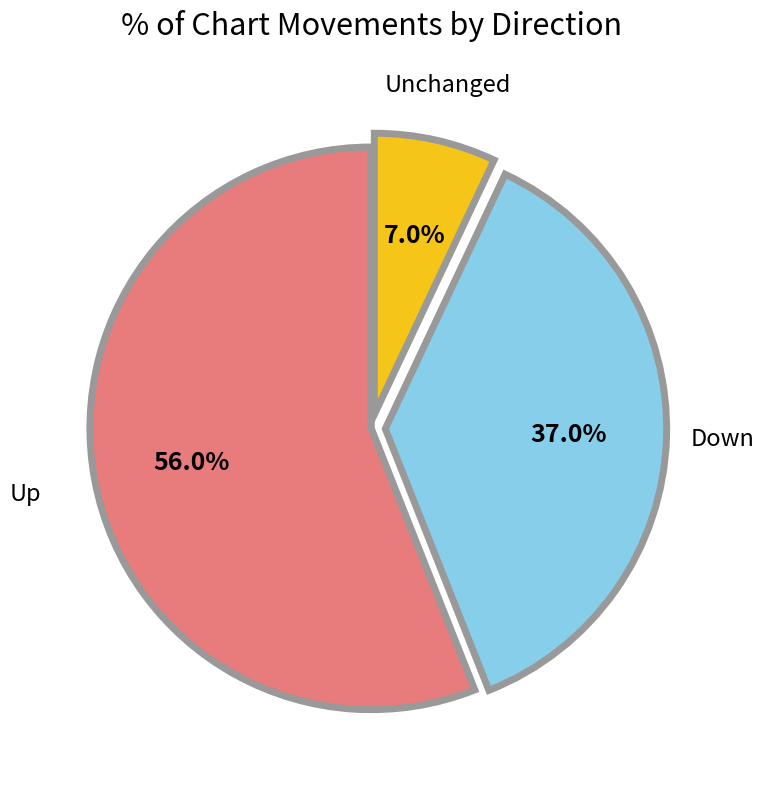

Is there a majority slice in this chart?

Yes